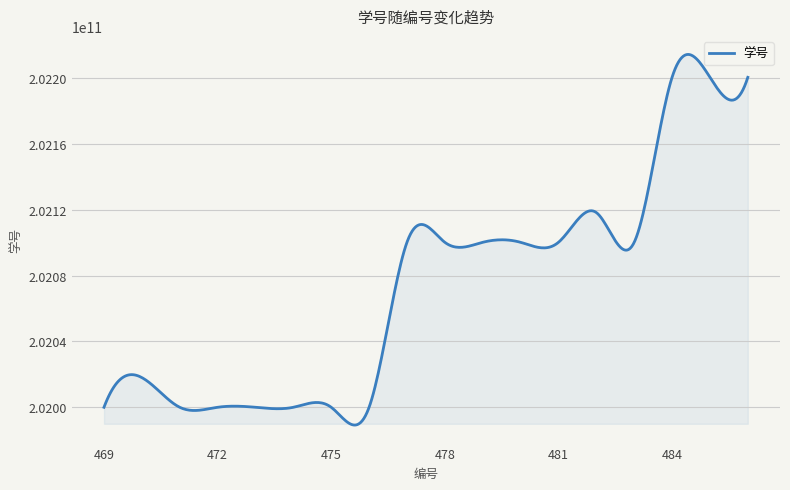

Reading left to right, extract all data points from this chart.

202000120027	202018120230	202000120020	202000120061	202000120157	202000120117	202000120075	202000120051	202100120049	202100120201	202100120112	202100120142	202100120163	202118161253	202100120187	202200120081	202200150110	202200120051